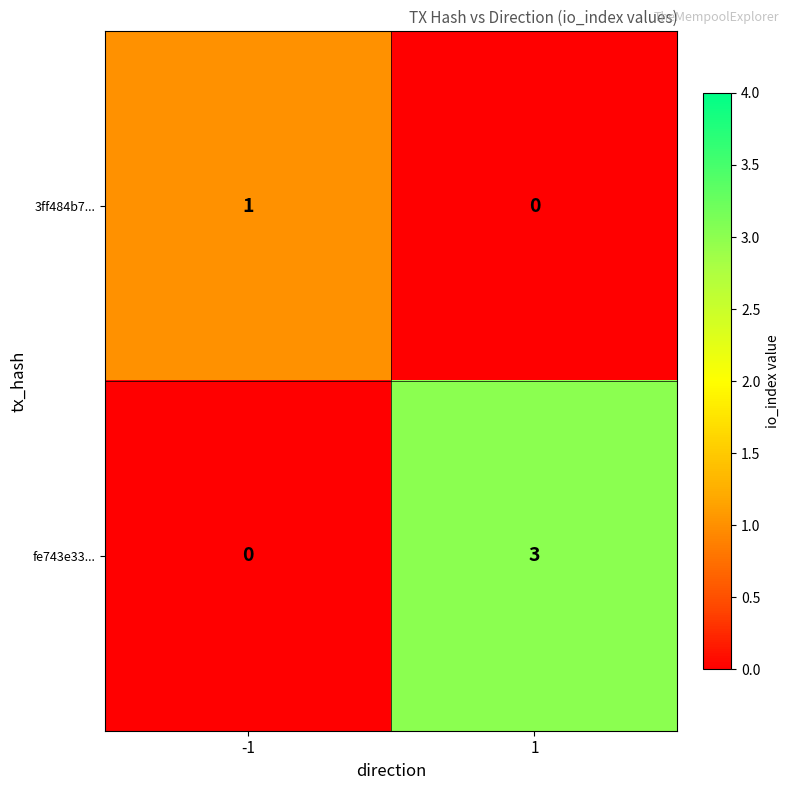

The value of fe743e33... at 1 is 3. True or false?

True